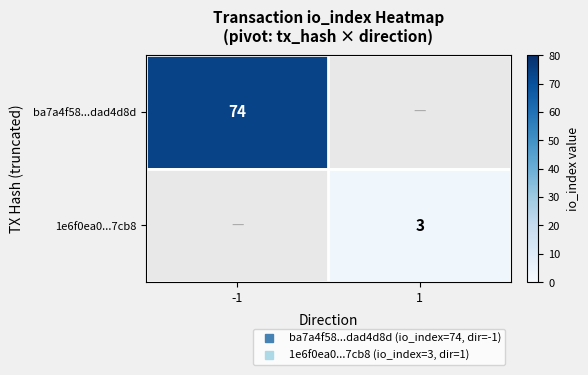

What is the highest value of the ba7a4f58...dad4d8d series?

74.0